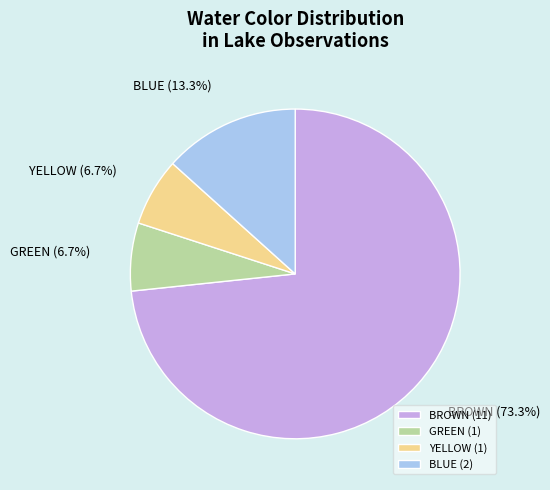

Between BLUE and YELLOW, which is larger?

BLUE